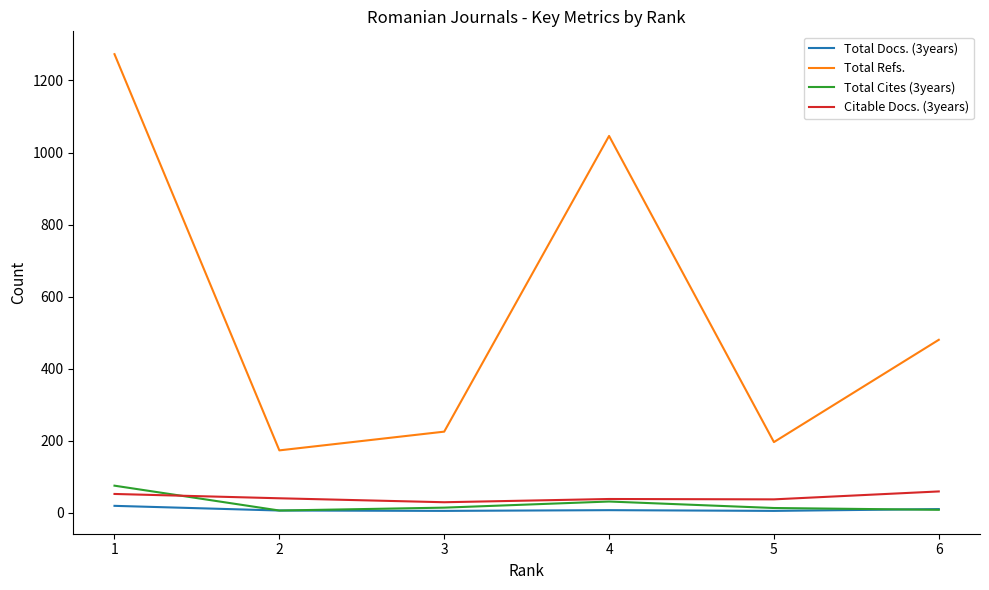

Which label corresponds to the largest value in the chart?

1